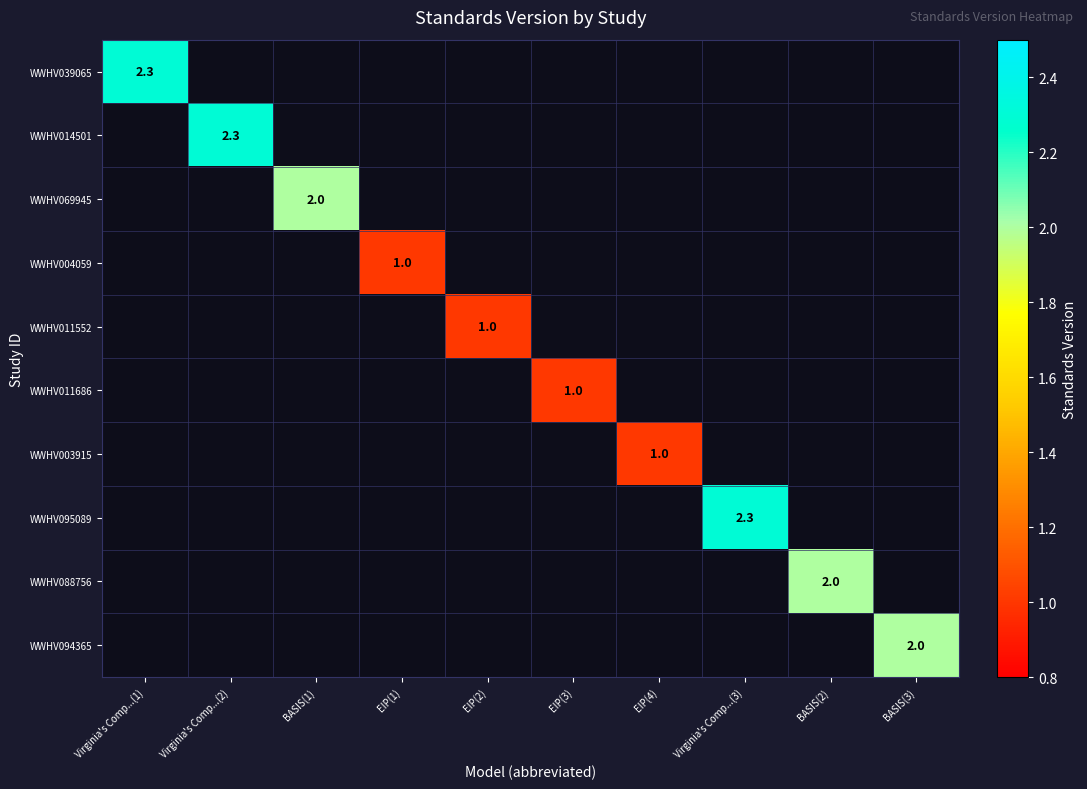

Which label corresponds to the largest value in the chart?

Virginia's Comp...(1)